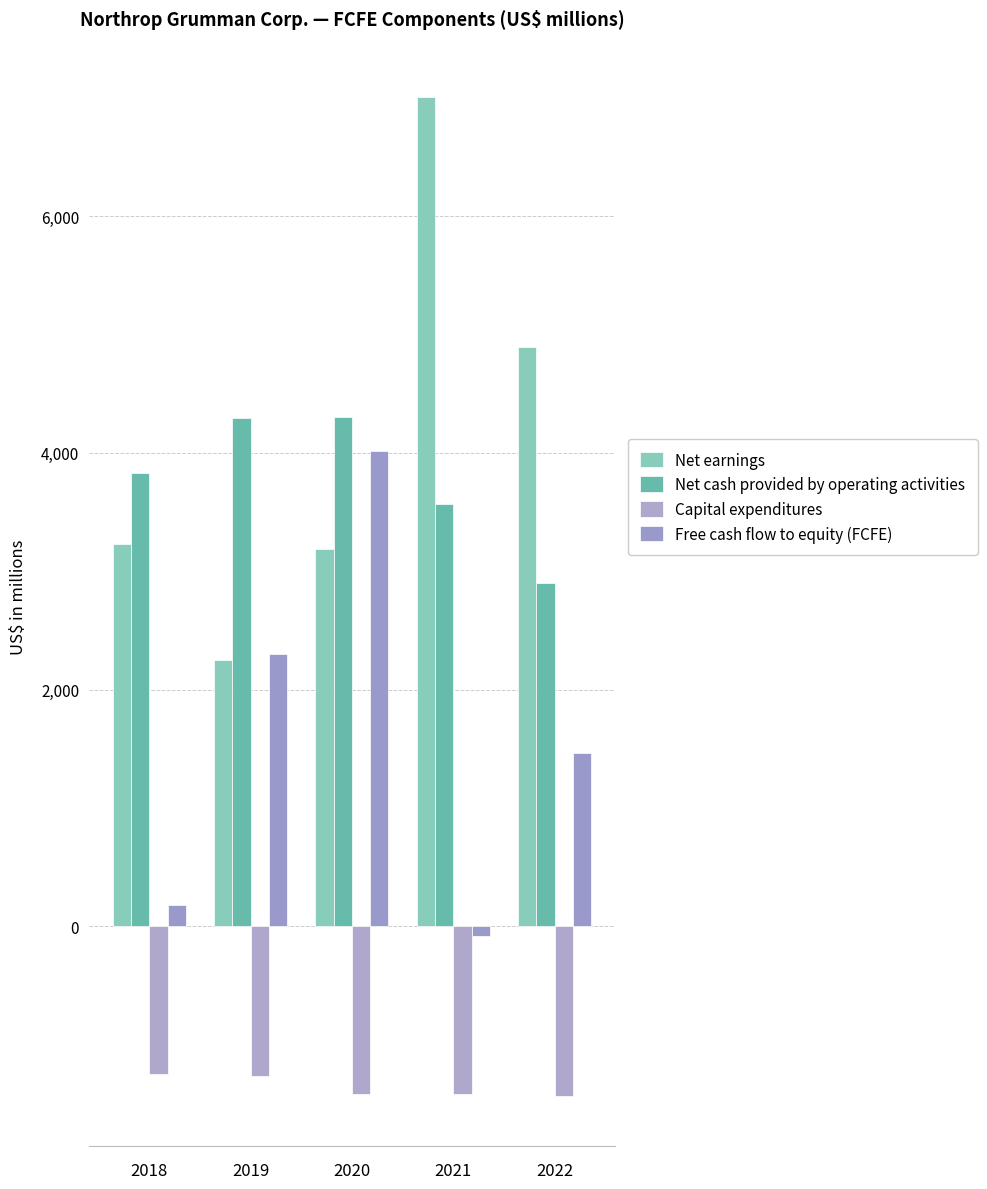

What is the spread (max minus min) of values at 2021?

8420